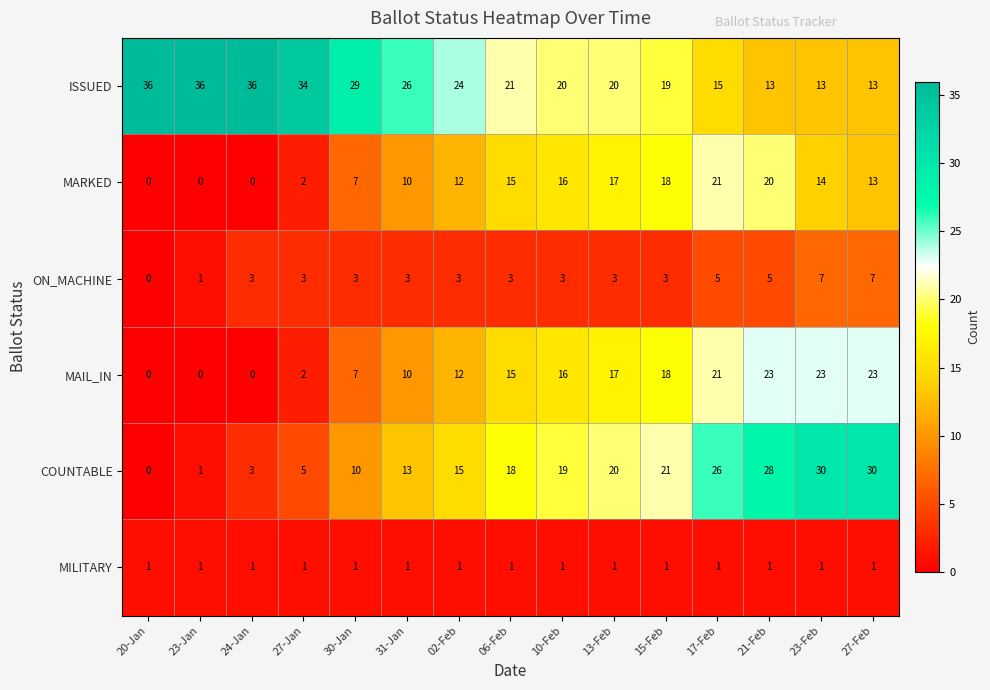

How many values in MARKED are above zero?

12